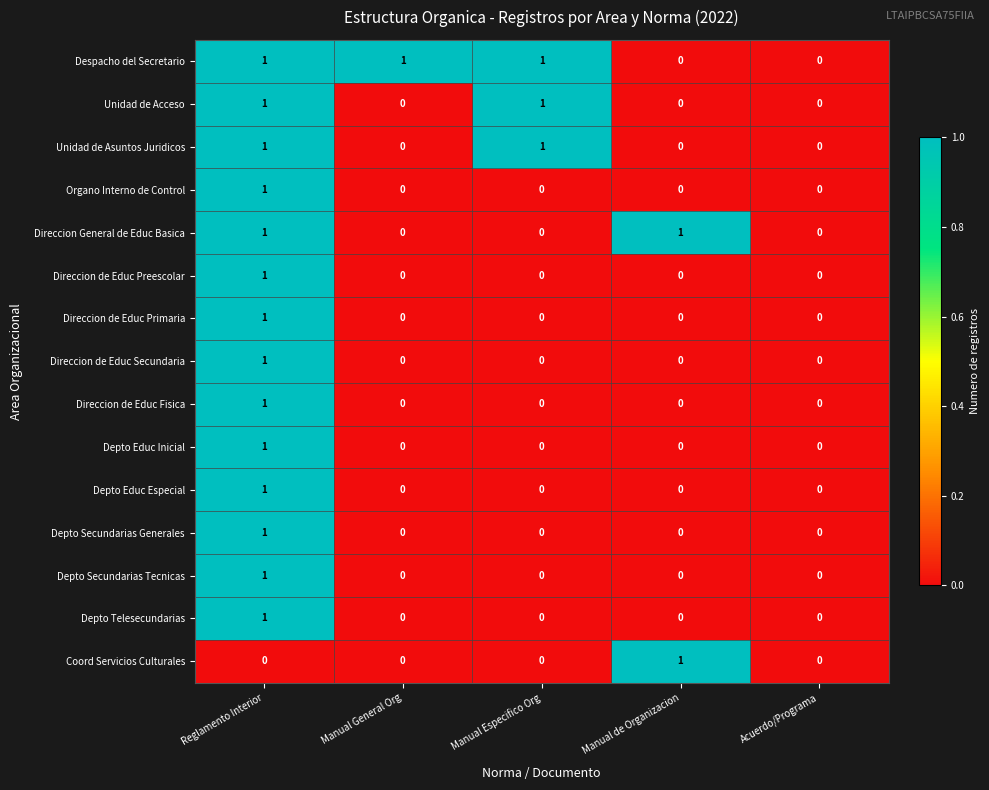

How many categories are shown in the chart?

5